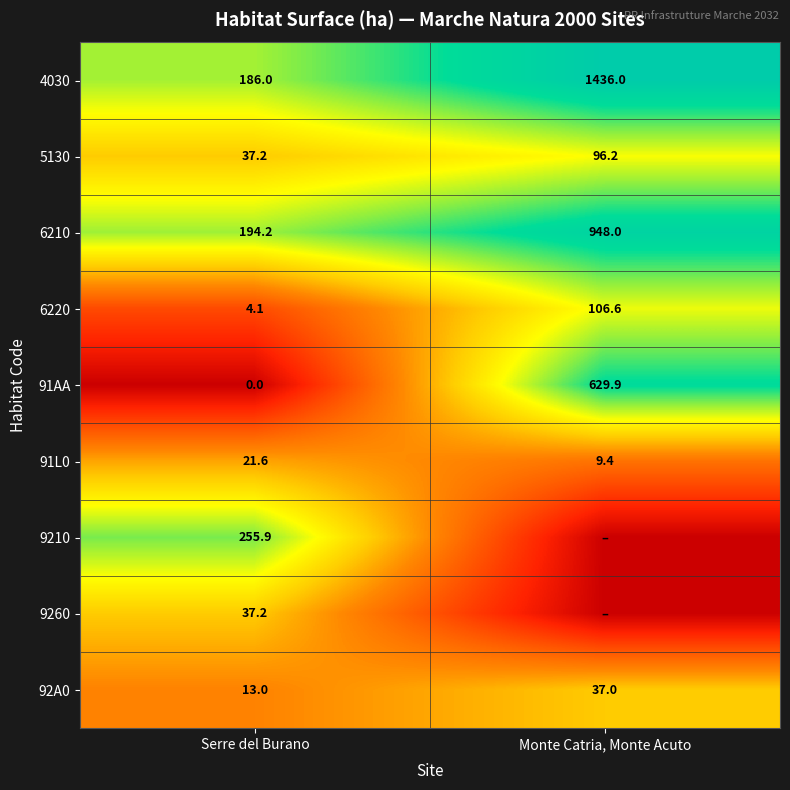

At which label is 92A0 closest to 25?

Serre del Burano